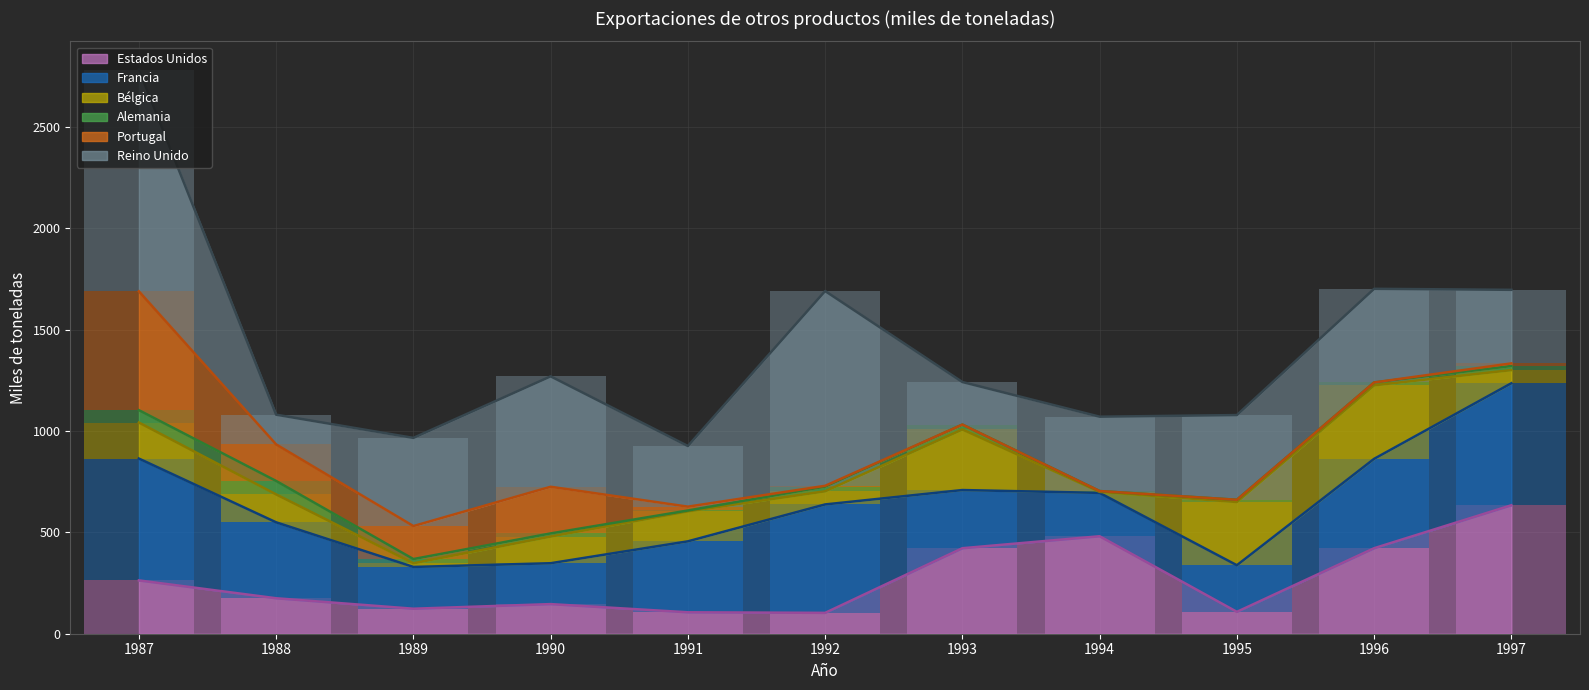

The Portugal (línea) series shows 245.2 at 1990. True or false?

False